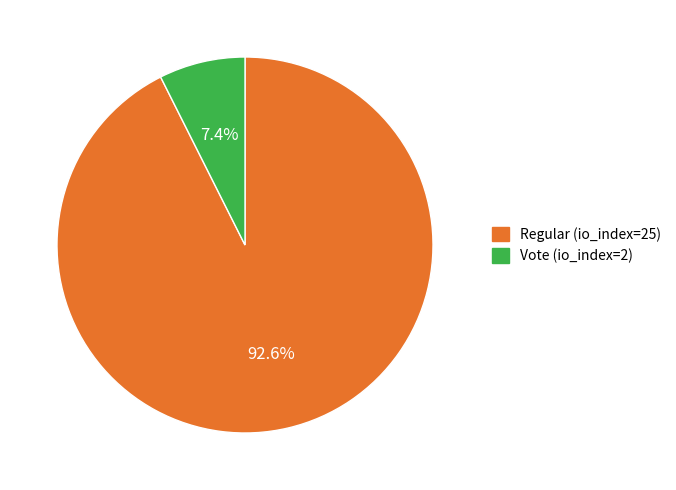

To the nearest percent, what is the average slice percentage?

50%